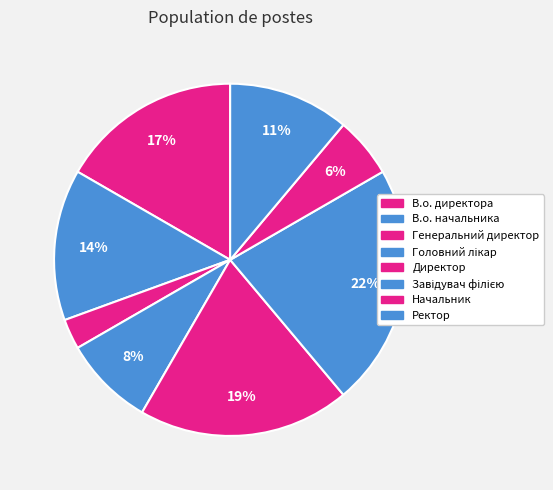

Between Завідувач філією and Ректор, which is larger?

Завідувач філією